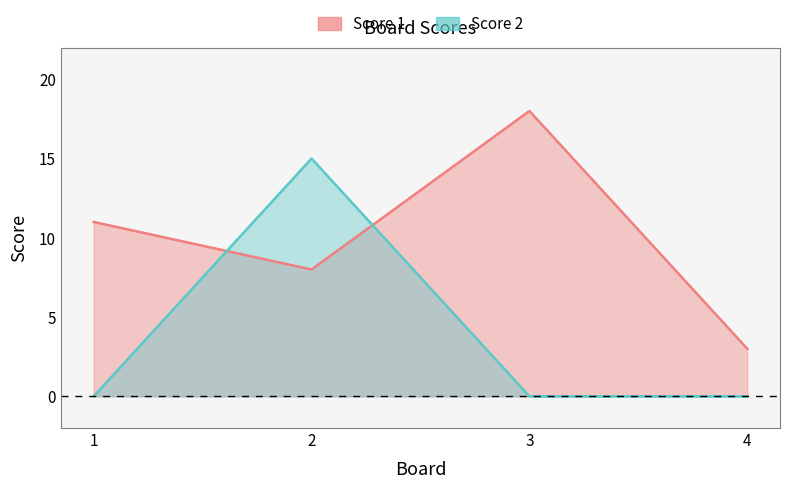

Which has a higher value, 1 or 2?

1